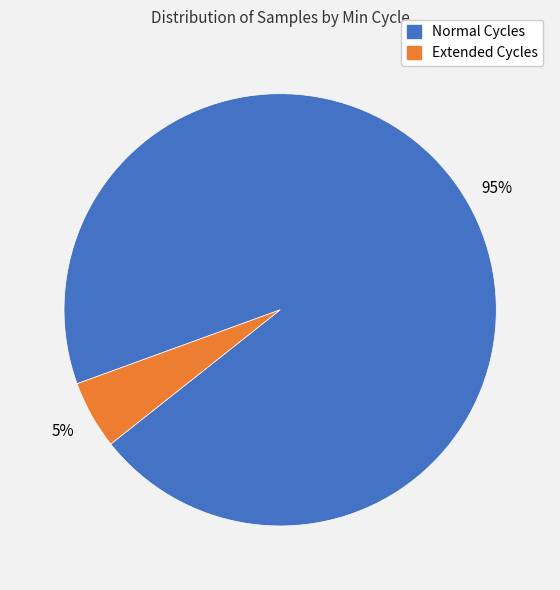

Is there a majority slice in this chart?

Yes